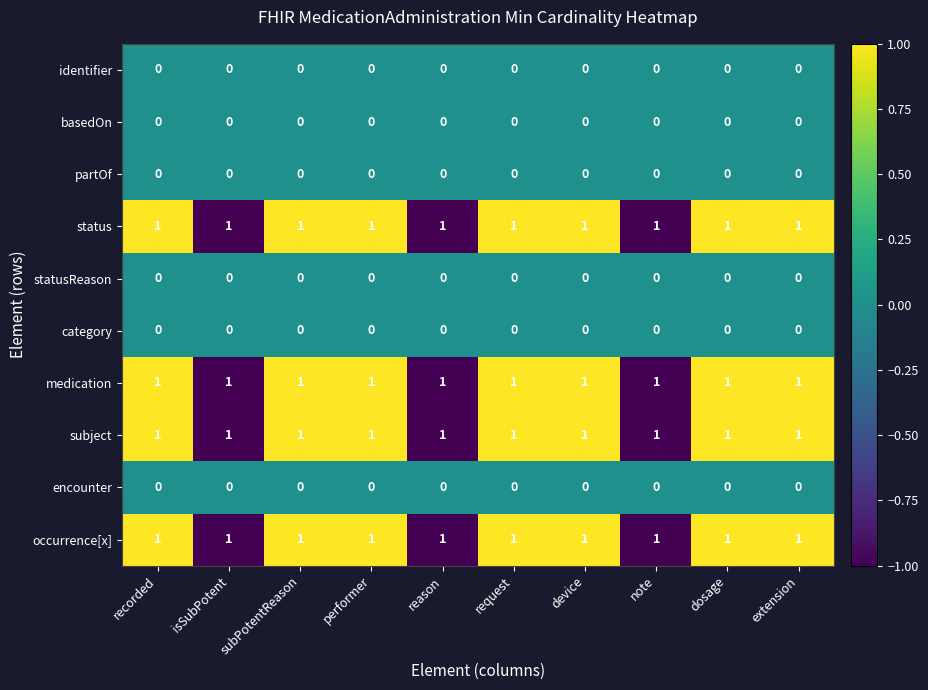

True or false: partOf has a value of 0 at performer.

True